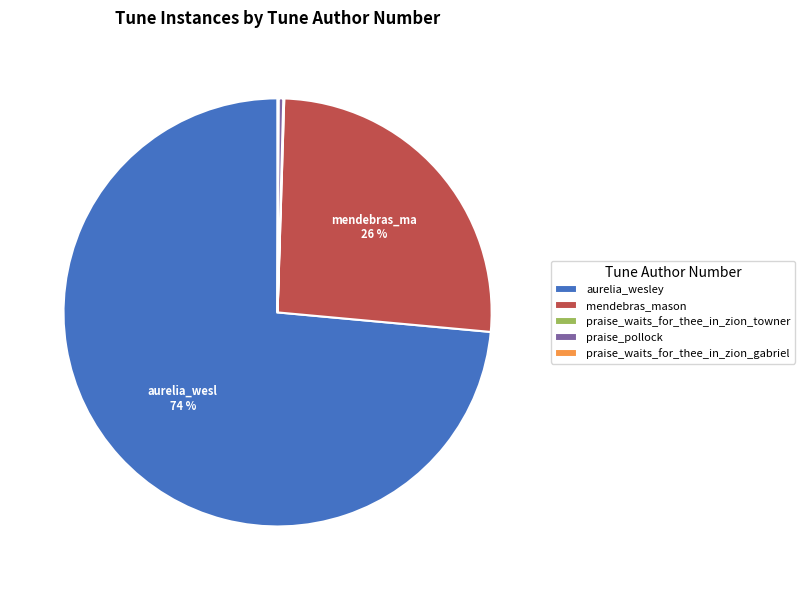

The mendebras_mason slice represents 38% of the pie. True or false?

False